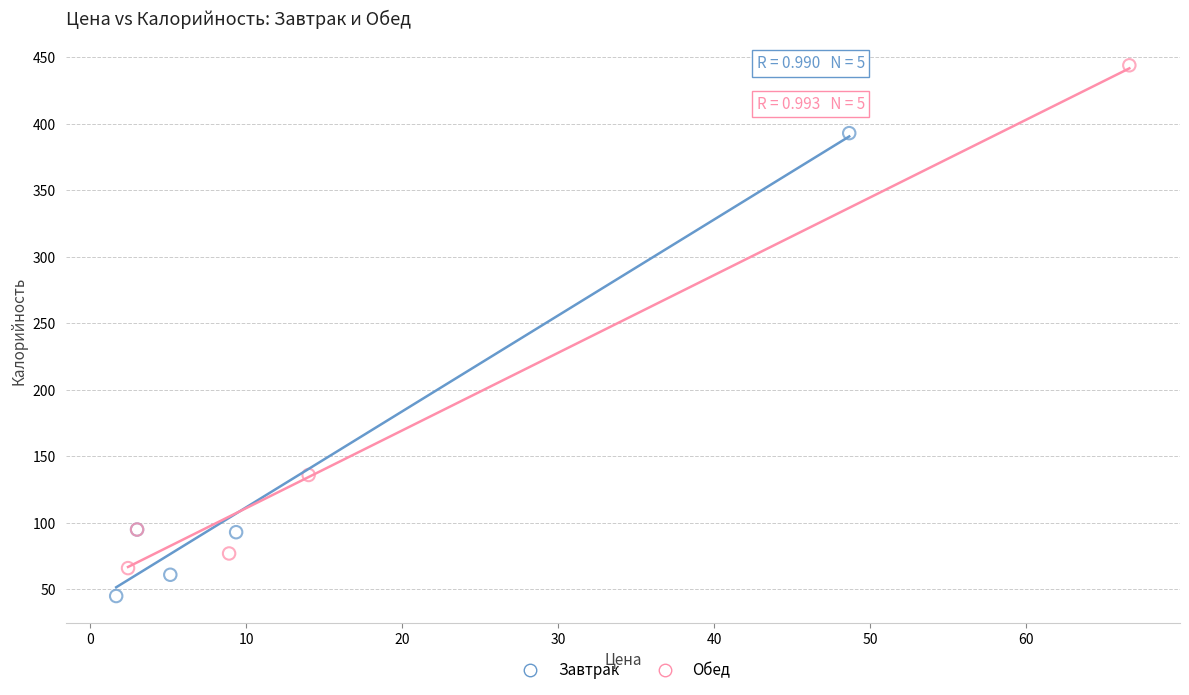

Which series contains the lowest Y value?

Завтрак